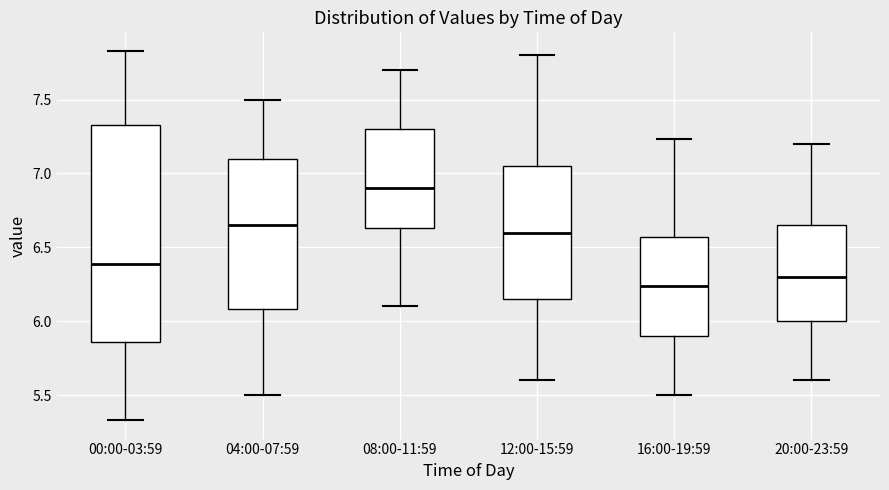

Which box's median line is the highest?

08:00-11:59